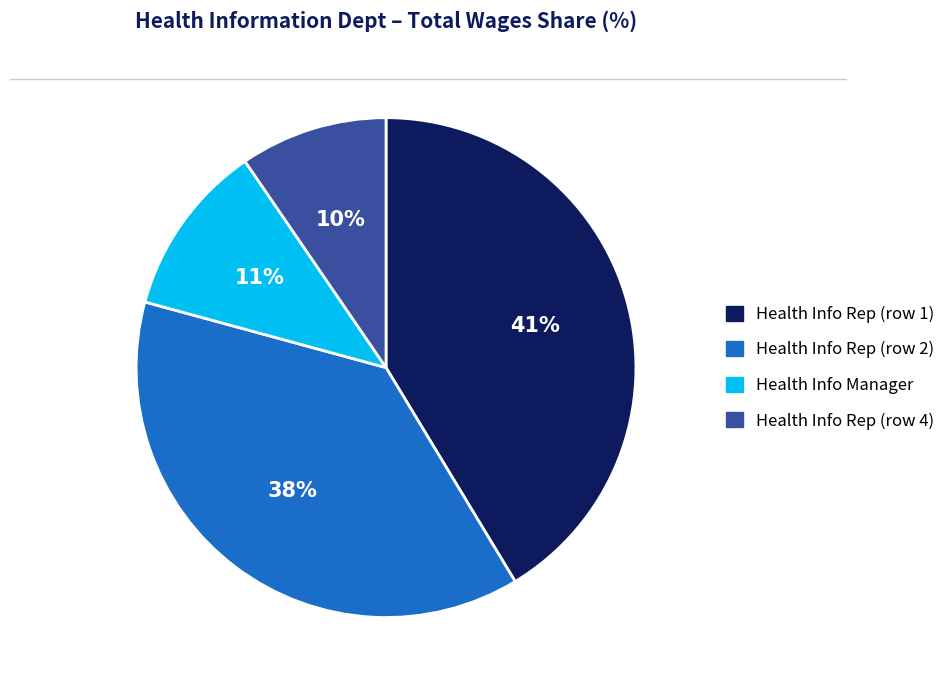

To the nearest percent, what is the average slice percentage?

25%